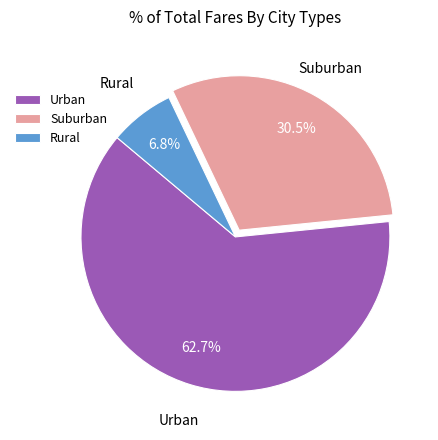

To the nearest percent, what is the average slice percentage?

33%